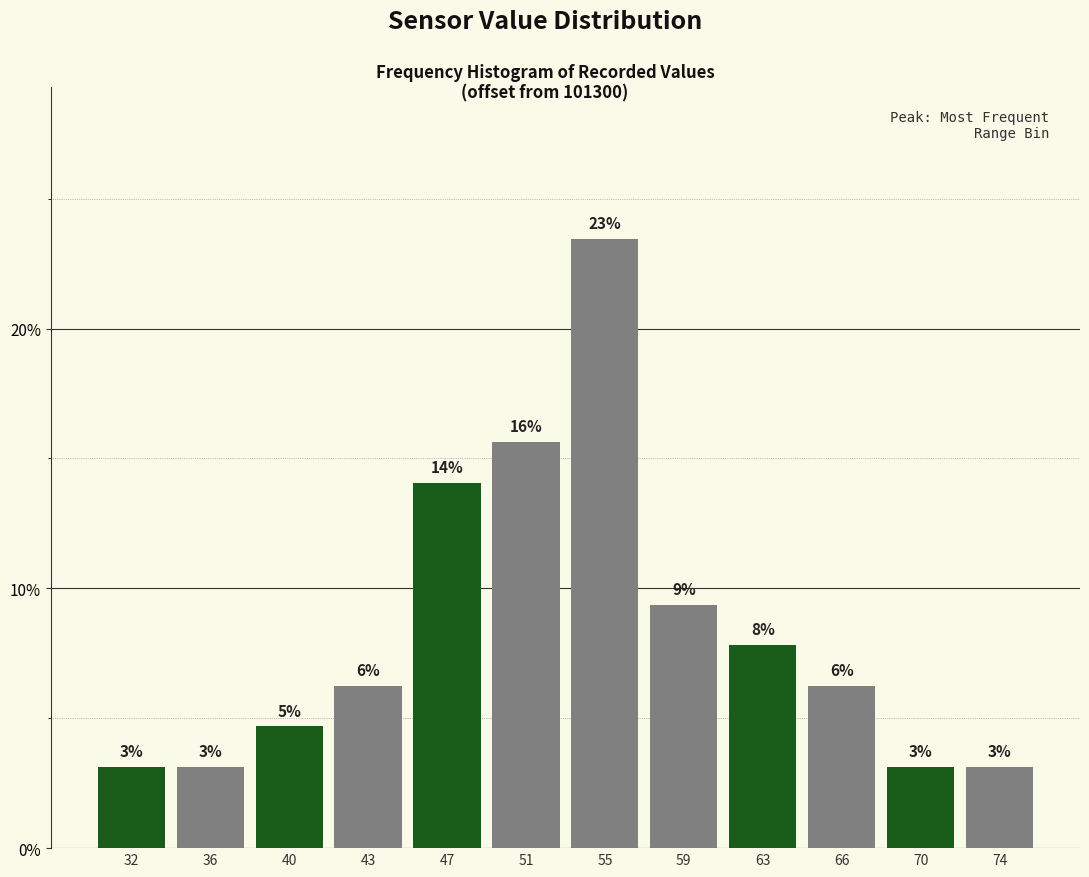

How many bars are there in total?

12